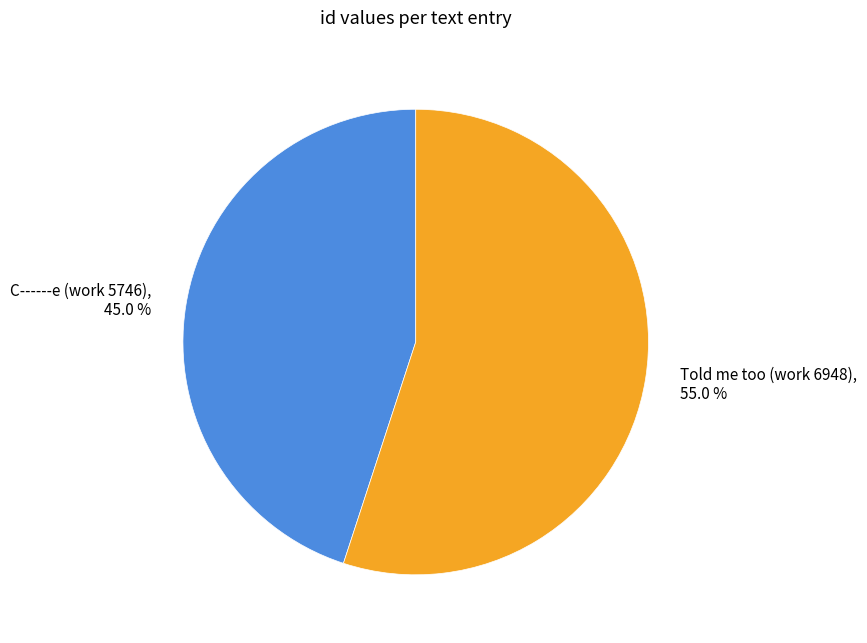

Is the sum of C------e (work 5746) and Told me too (work 6948) greater than half?

Yes